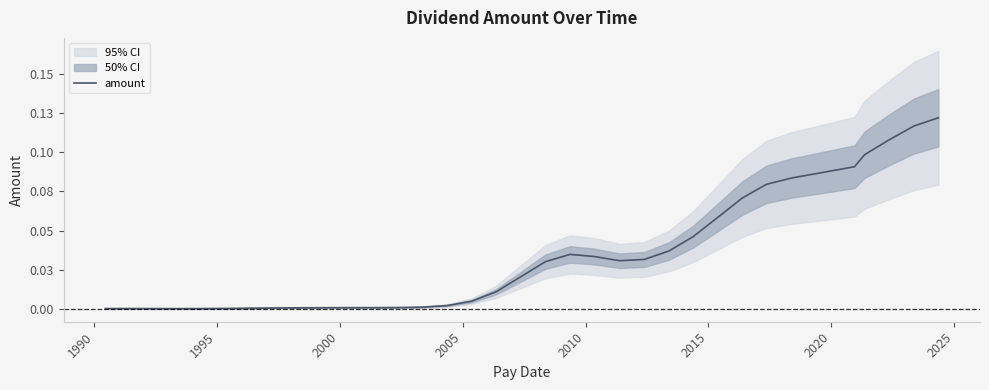

What is the label of the 34th point from the right?

1990